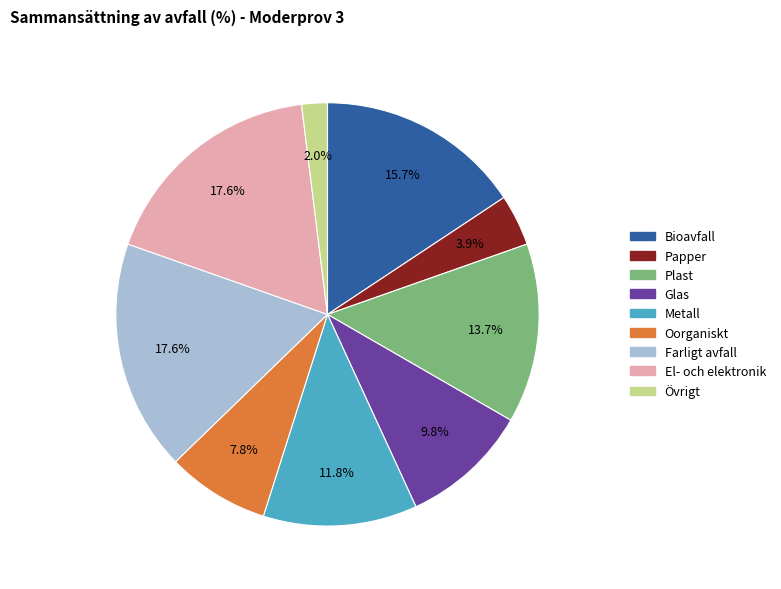

Is there a majority slice in this chart?

No